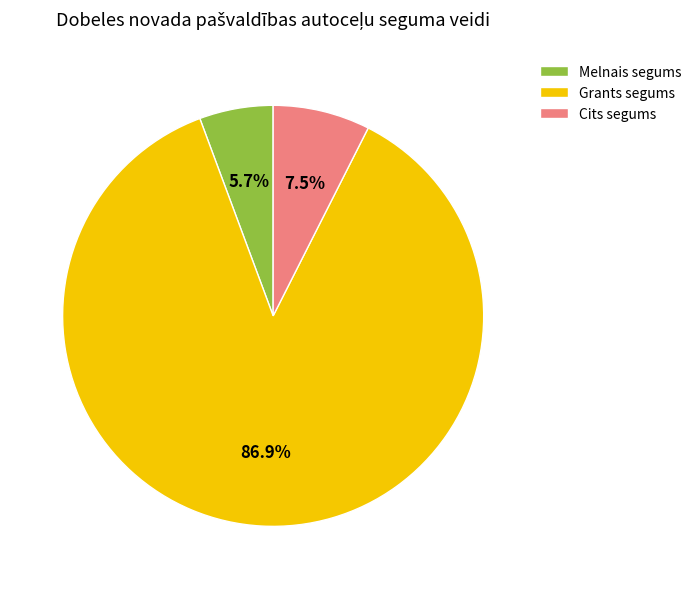

Rank the categories by value from lowest to highest.

Melnais segums, Cits segums, Grants segums